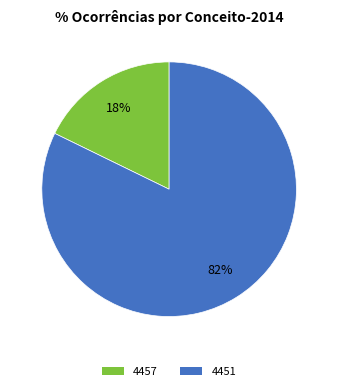

Is there a majority slice in this chart?

Yes